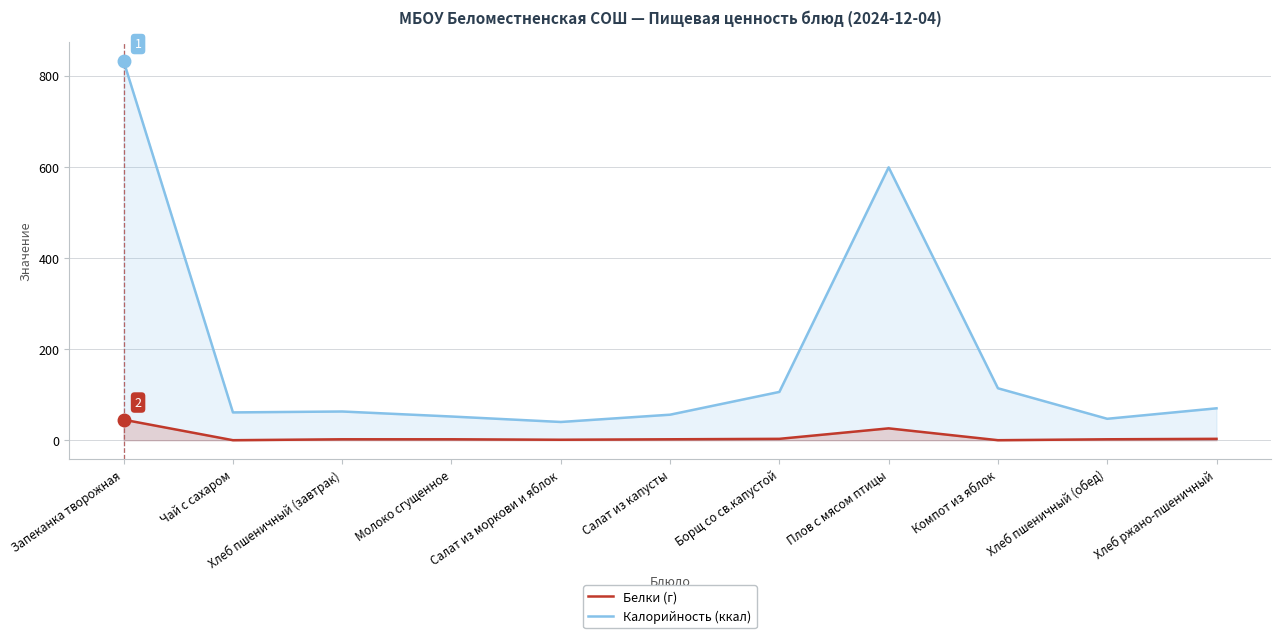

Which series has the widest spread of values?

Калорийность (ккал)